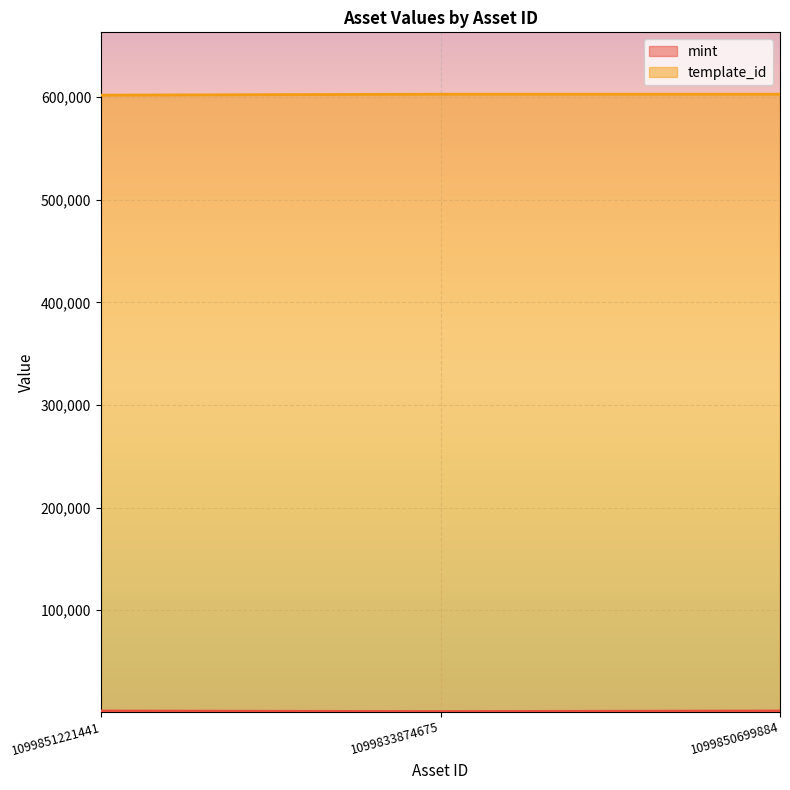

What is the label of the 2nd point from the left?

1099833874675